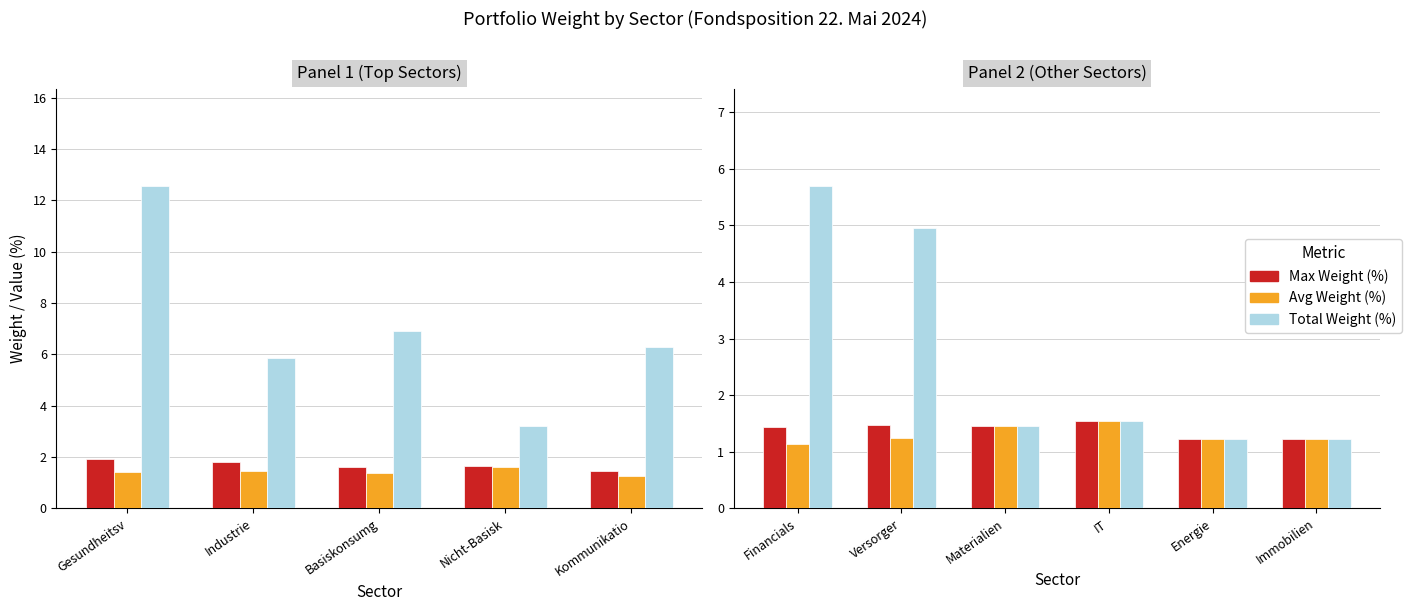

The Max Weight (%) series shows 0.8 at Immobilien. True or false?

False